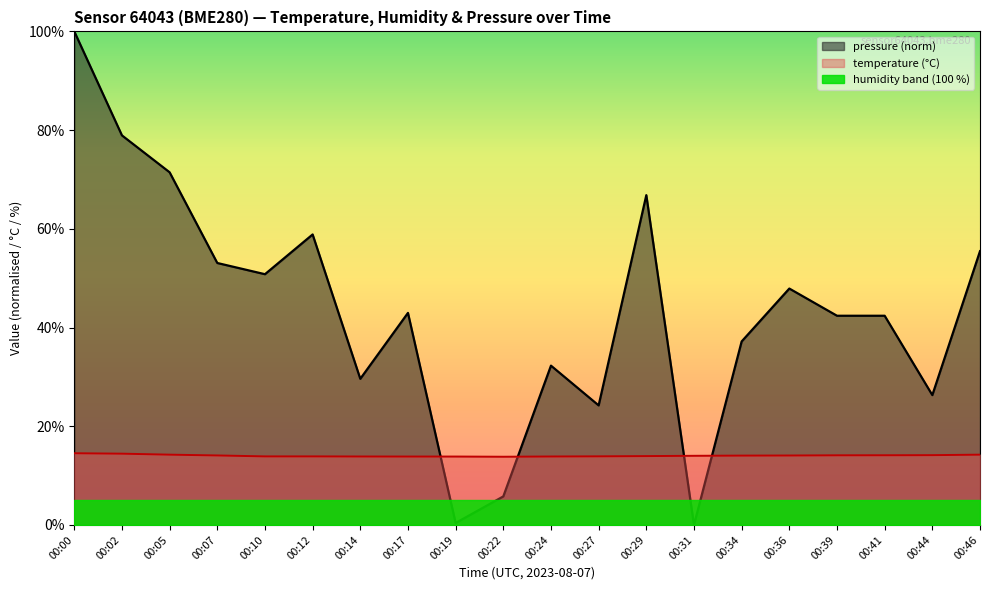

What is the difference between the highest and lowest values at 00:39?

37.4